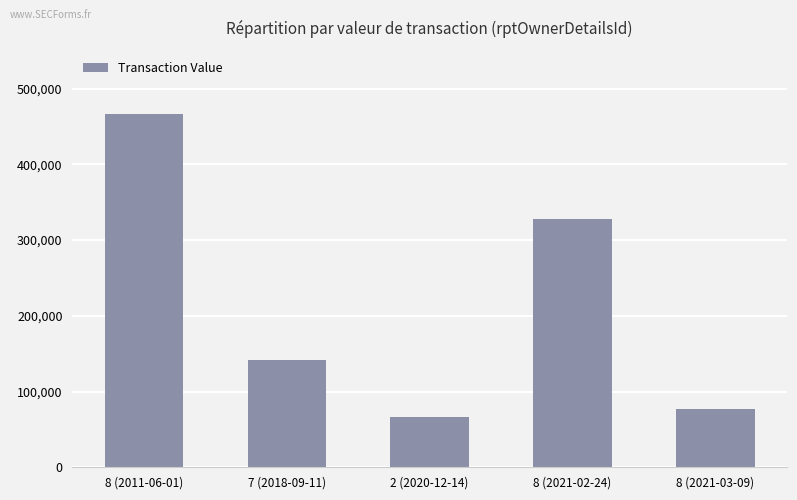

At which label does the data first exceed 141007?

8 (2011-06-01)